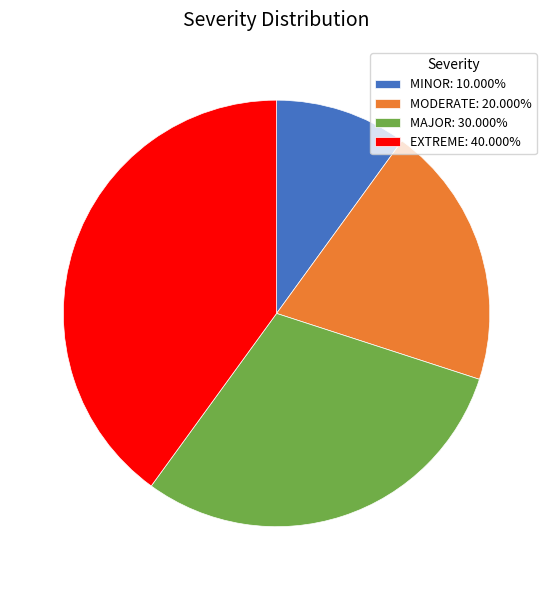

Count the number of slices in the pie.

4